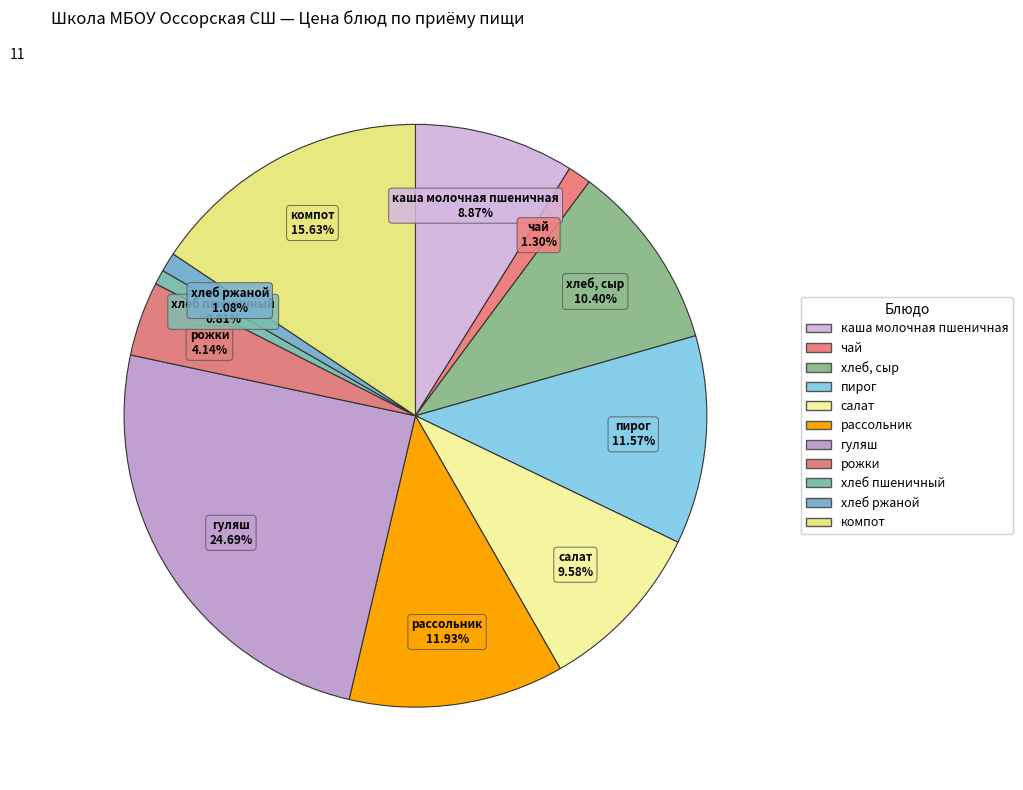

Which category has the biggest portion of the pie?

гуляш